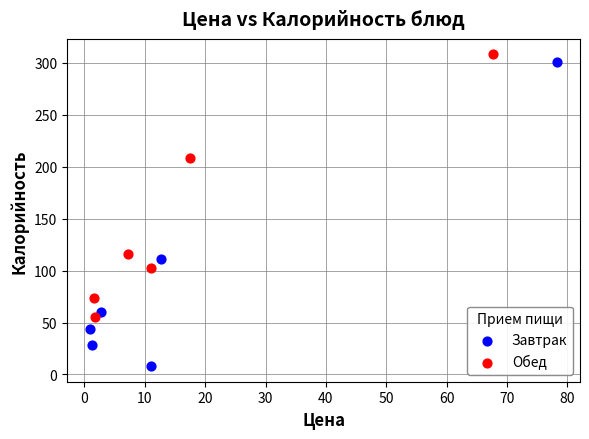

What are all the series names shown in the legend?

Завтрак, Обед